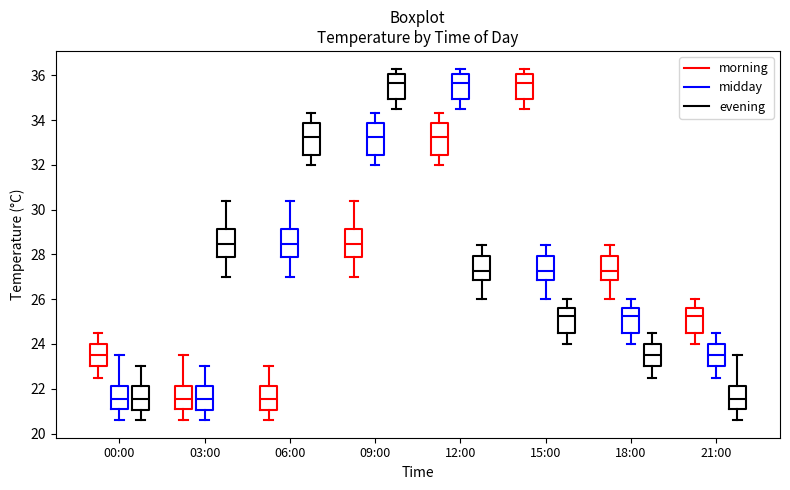

Reading left to right, read every box against the y-axis: the position of its median line, the range the box covers, and the ends of its whiskers. The values are not printed on the chart, so give them approximately, as read against the axis.

00:00 (morning): median 23.6, box 23.0 to 24.0, whiskers 22.6 to 24.6
00:00 (midday): median 21.6, box 21.2 to 22.2, whiskers 20.6 to 23.6
00:00 (evening): median 21.6, box 21.0 to 22.2, whiskers 20.6 to 23.0
03:00 (morning): median 21.6, box 21.2 to 22.2, whiskers 20.6 to 23.6
03:00 (midday): median 21.6, box 21.0 to 22.2, whiskers 20.6 to 23.0
03:00 (evening): median 28.4, box 27.8 to 29.2, whiskers 27.0 to 30.4
06:00 (morning): median 21.6, box 21.0 to 22.2, whiskers 20.6 to 23.0
06:00 (midday): median 28.4, box 27.8 to 29.2, whiskers 27.0 to 30.4
06:00 (evening): median 33.2, box 32.4 to 33.8, whiskers 32.0 to 34.4
09:00 (morning): median 28.4, box 27.8 to 29.2, whiskers 27.0 to 30.4
09:00 (midday): median 33.2, box 32.4 to 33.8, whiskers 32.0 to 34.4
09:00 (evening): median 35.6, box 35.0 to 36.0, whiskers 34.6 to 36.4
12:00 (morning): median 33.2, box 32.4 to 33.8, whiskers 32.0 to 34.4
12:00 (midday): median 35.6, box 35.0 to 36.0, whiskers 34.6 to 36.4
12:00 (evening): median 27.2, box 26.8 to 28.0, whiskers 26.0 to 28.4
15:00 (morning): median 35.6, box 35.0 to 36.0, whiskers 34.6 to 36.4
15:00 (midday): median 27.2, box 26.8 to 28.0, whiskers 26.0 to 28.4
15:00 (evening): median 25.2, box 24.6 to 25.6, whiskers 24.0 to 26.0
18:00 (morning): median 27.2, box 26.8 to 28.0, whiskers 26.0 to 28.4
18:00 (midday): median 25.2, box 24.6 to 25.6, whiskers 24.0 to 26.0
18:00 (evening): median 23.6, box 23.0 to 24.0, whiskers 22.6 to 24.6
21:00 (morning): median 25.2, box 24.6 to 25.6, whiskers 24.0 to 26.0
21:00 (midday): median 23.6, box 23.0 to 24.0, whiskers 22.6 to 24.6
21:00 (evening): median 21.6, box 21.2 to 22.2, whiskers 20.6 to 23.6